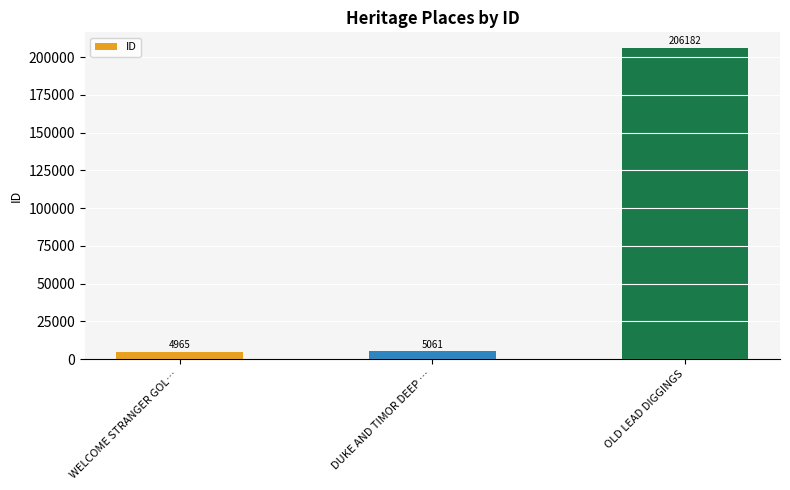

At which label is the value closest to 105573?

DUKE AND TIMOR DEEP …